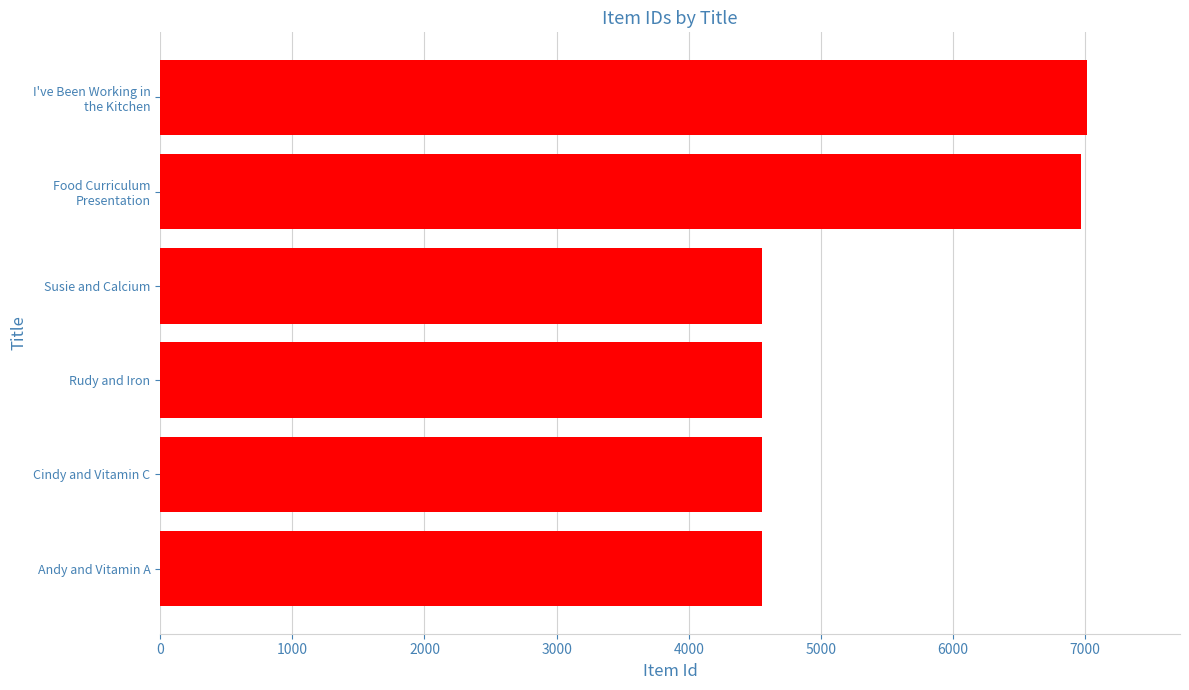

Approximately how many times larger is the value at Andy and Vitamin A compared to Rudy and Iron?

1.0